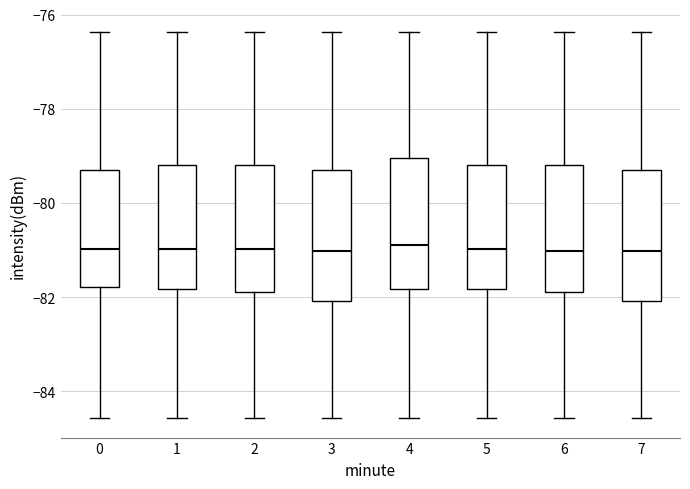

Reading left to right, read every box against the y-axis: the position of its median line, the range the box covers, and the ends of its whiskers. The values are not printed on the chart, so give them approximately, as read against the axis.

0: median -81.0, box -81.8 to -79.2, whiskers -84.6 to -76.4
1: median -81.0, box -81.8 to -79.2, whiskers -84.6 to -76.4
2: median -81.0, box -81.8 to -79.2, whiskers -84.6 to -76.4
3: median -81.0, box -82.0 to -79.2, whiskers -84.6 to -76.4
4: median -80.8, box -81.8 to -79.0, whiskers -84.6 to -76.4
5: median -81.0, box -81.8 to -79.2, whiskers -84.6 to -76.4
6: median -81.0, box -81.8 to -79.2, whiskers -84.6 to -76.4
7: median -81.0, box -82.0 to -79.2, whiskers -84.6 to -76.4